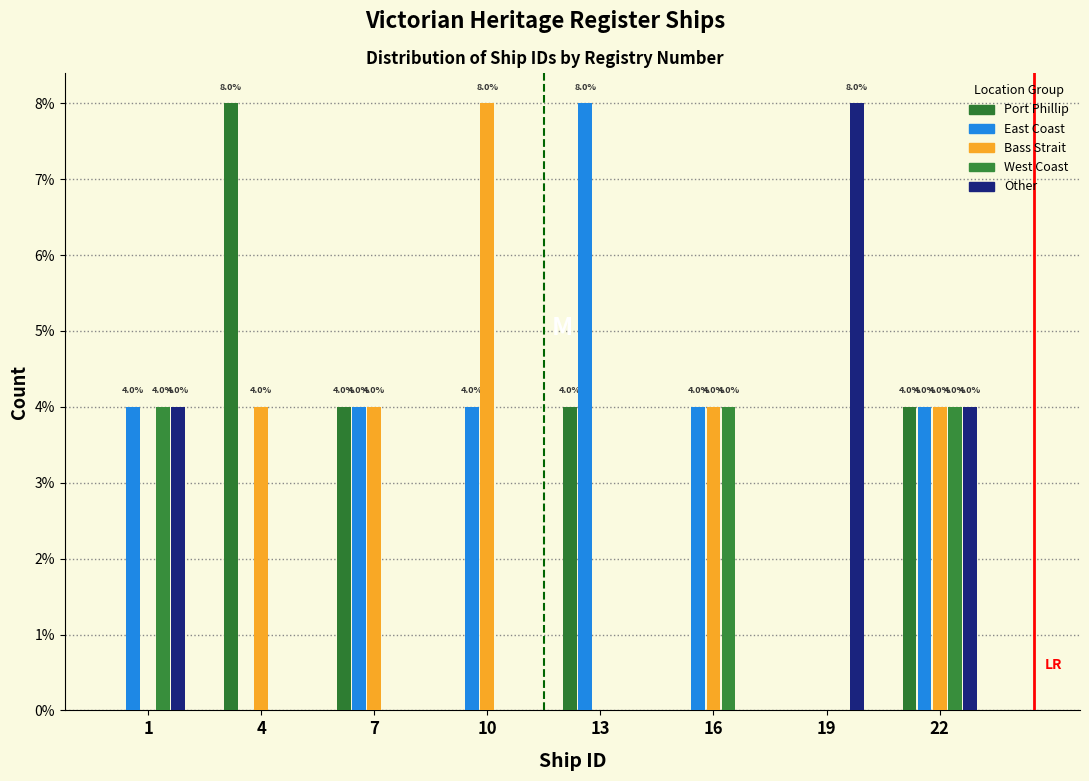

Are the bars grouped side by side (vs. stacked)?

Yes